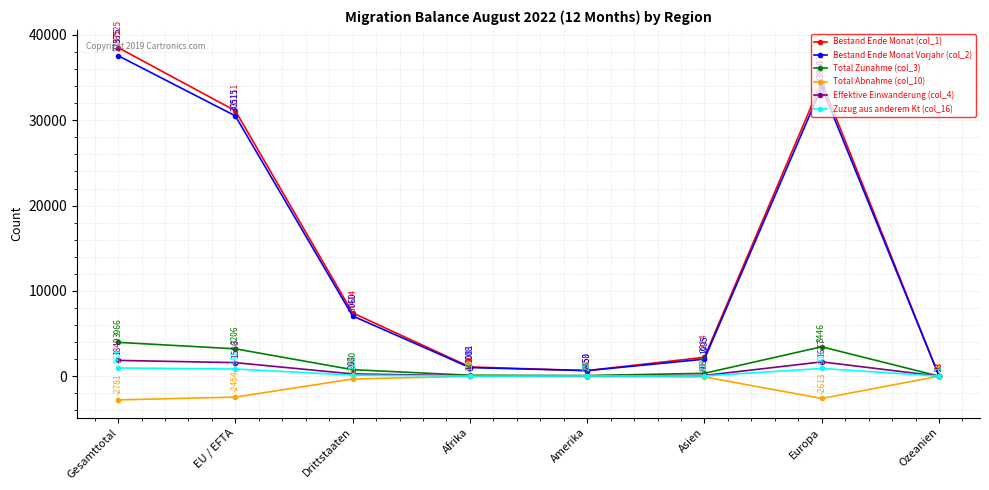

What is the highest value of the Total Zunahme (col_3) series?

3966